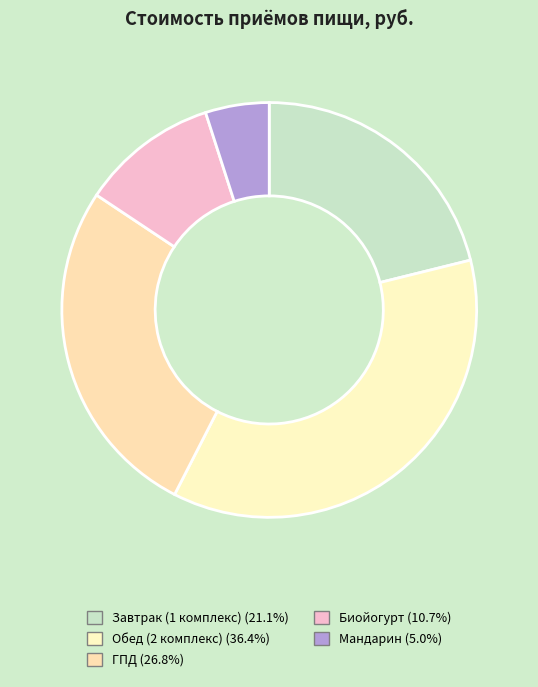

Does any single category account for the majority?

No